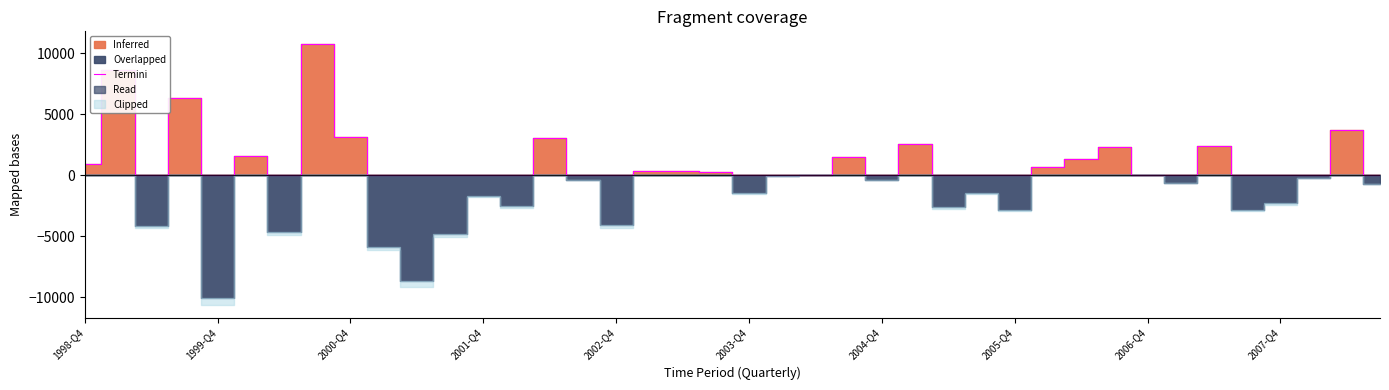

What is the highest value of the Termini series?

10719